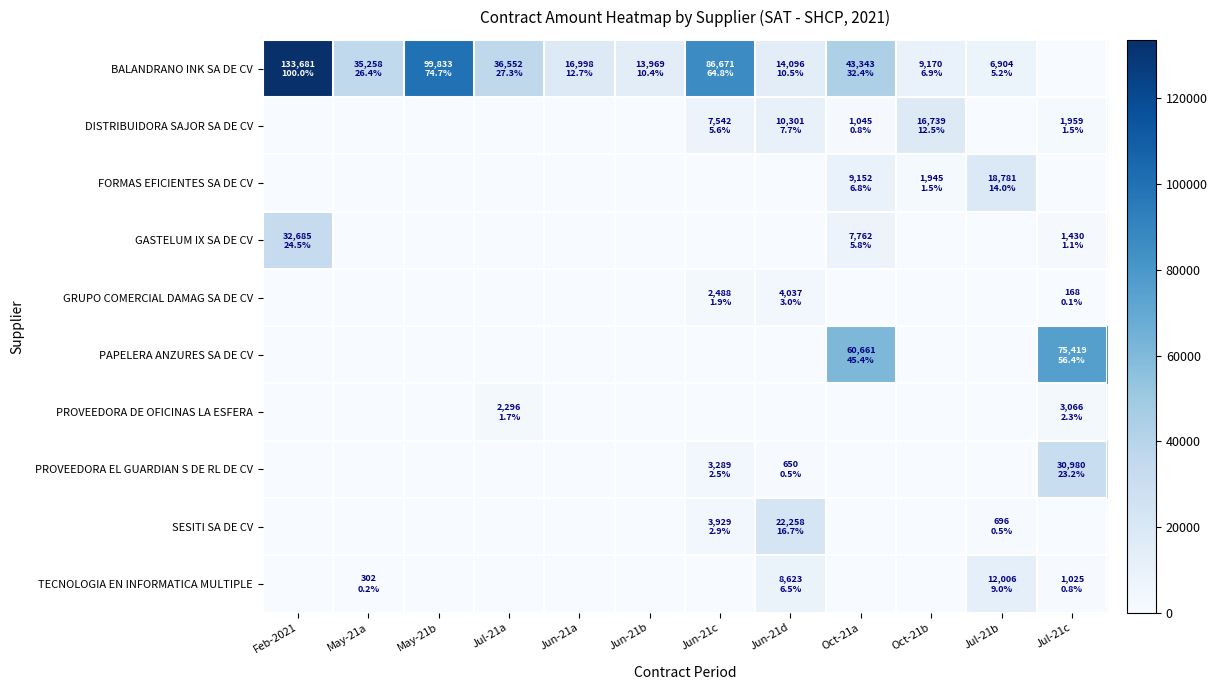

Which has a higher value, Feb-2021 or Jul-21b?

Feb-2021